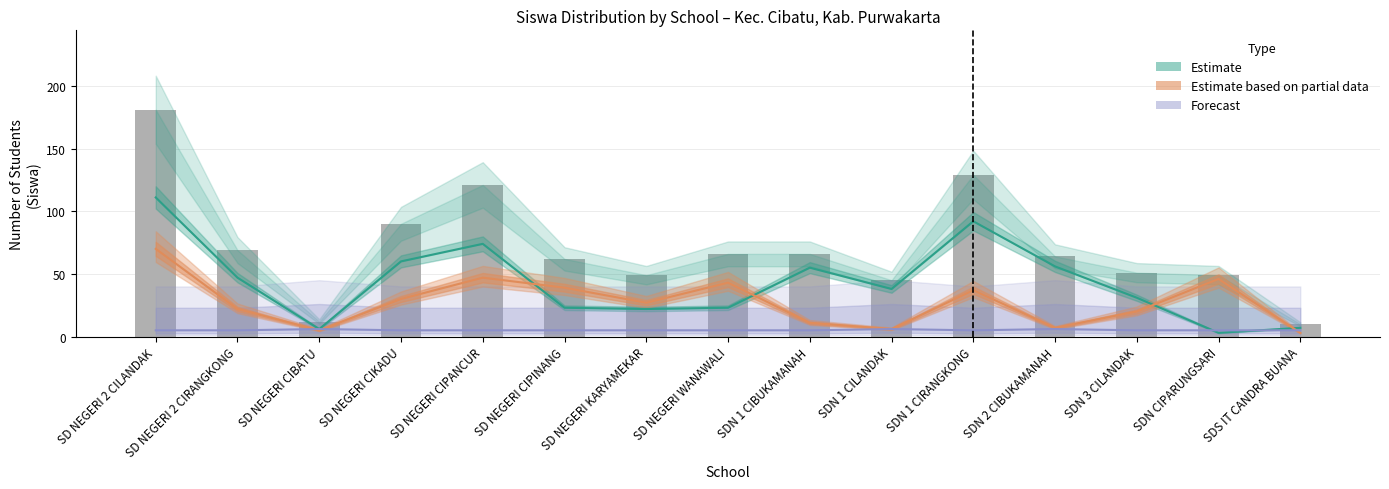

Which category has the highest value in the Disalurkan (Siswa) series?

SD NEGERI 2 CILANDAK